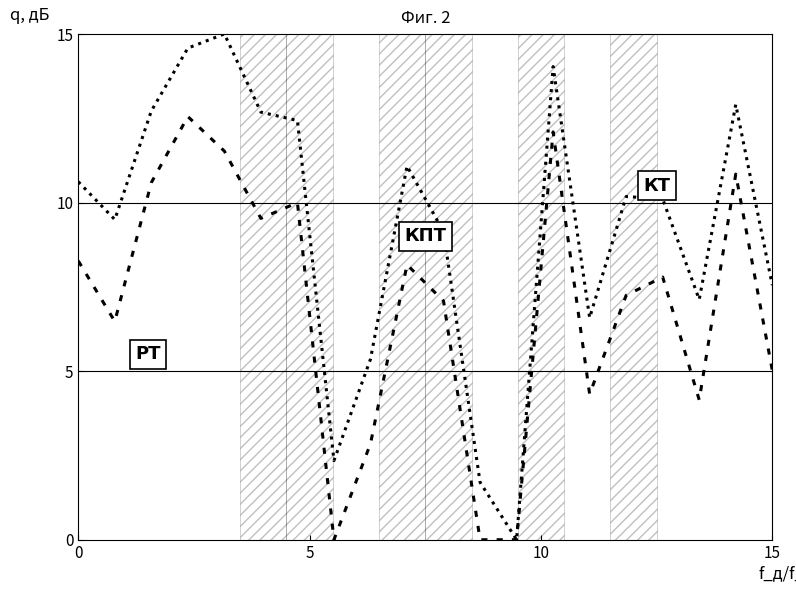

What is the maximum value shown in the chart?

15.0